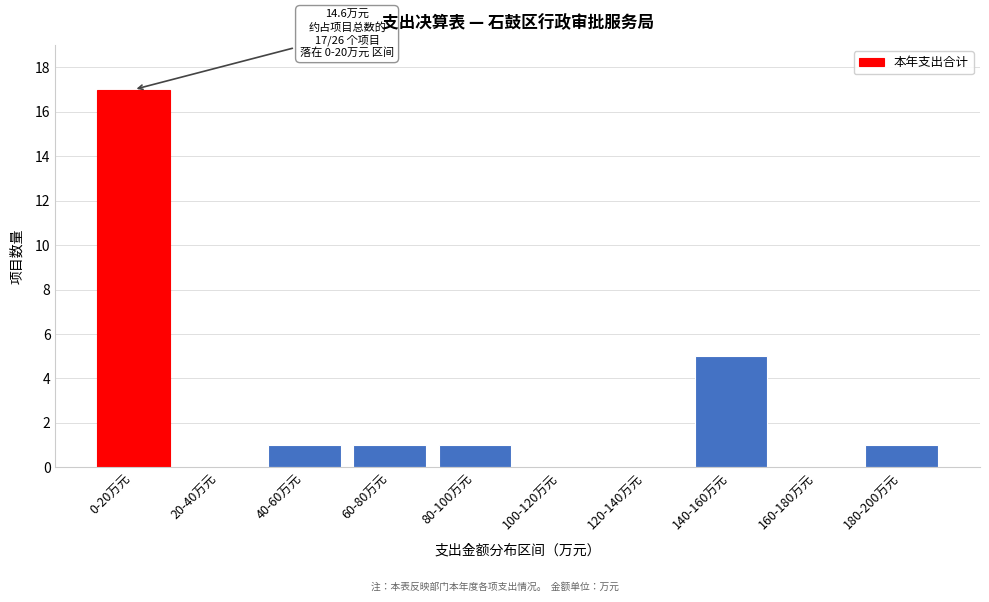

Reading left to right, list all the values displayed in this chart.

0-20万元=17	20-40万元=0	40-60万元=1	60-80万元=1	80-100万元=1	100-120万元=0	120-140万元=0	140-160万元=5	160-180万元=0	180-200万元=1